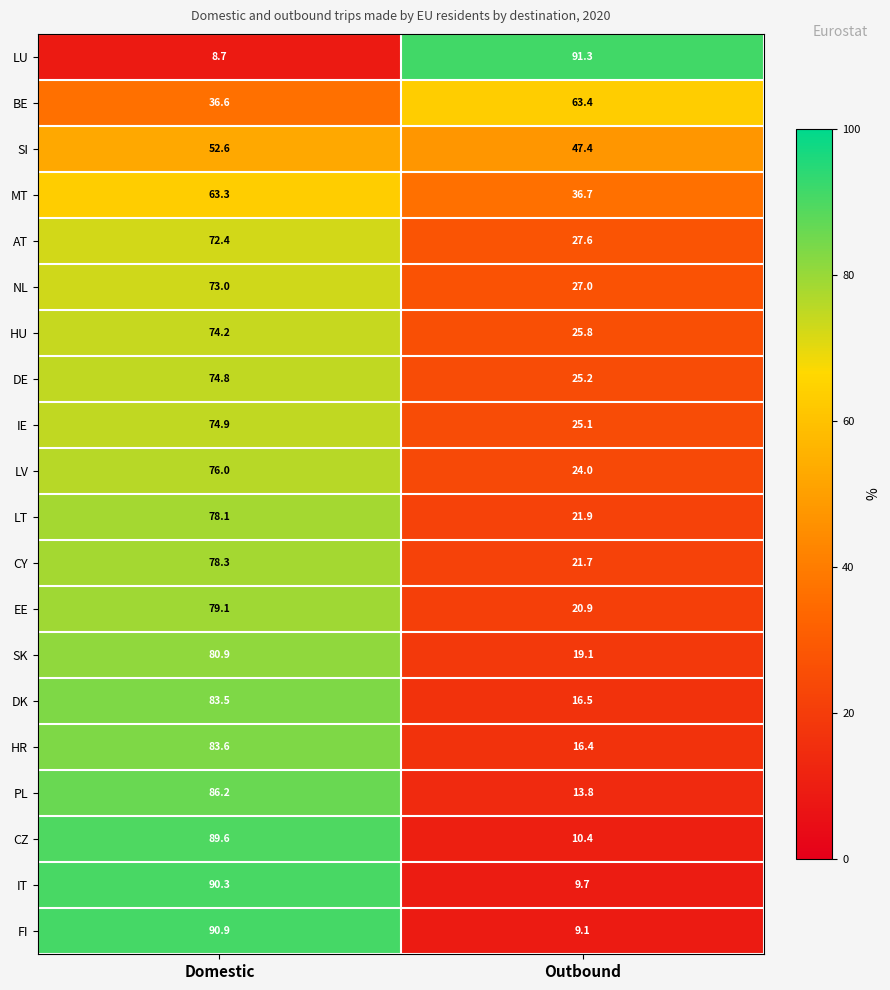

Is it true that LT equals 49.5 at Domestic?

False